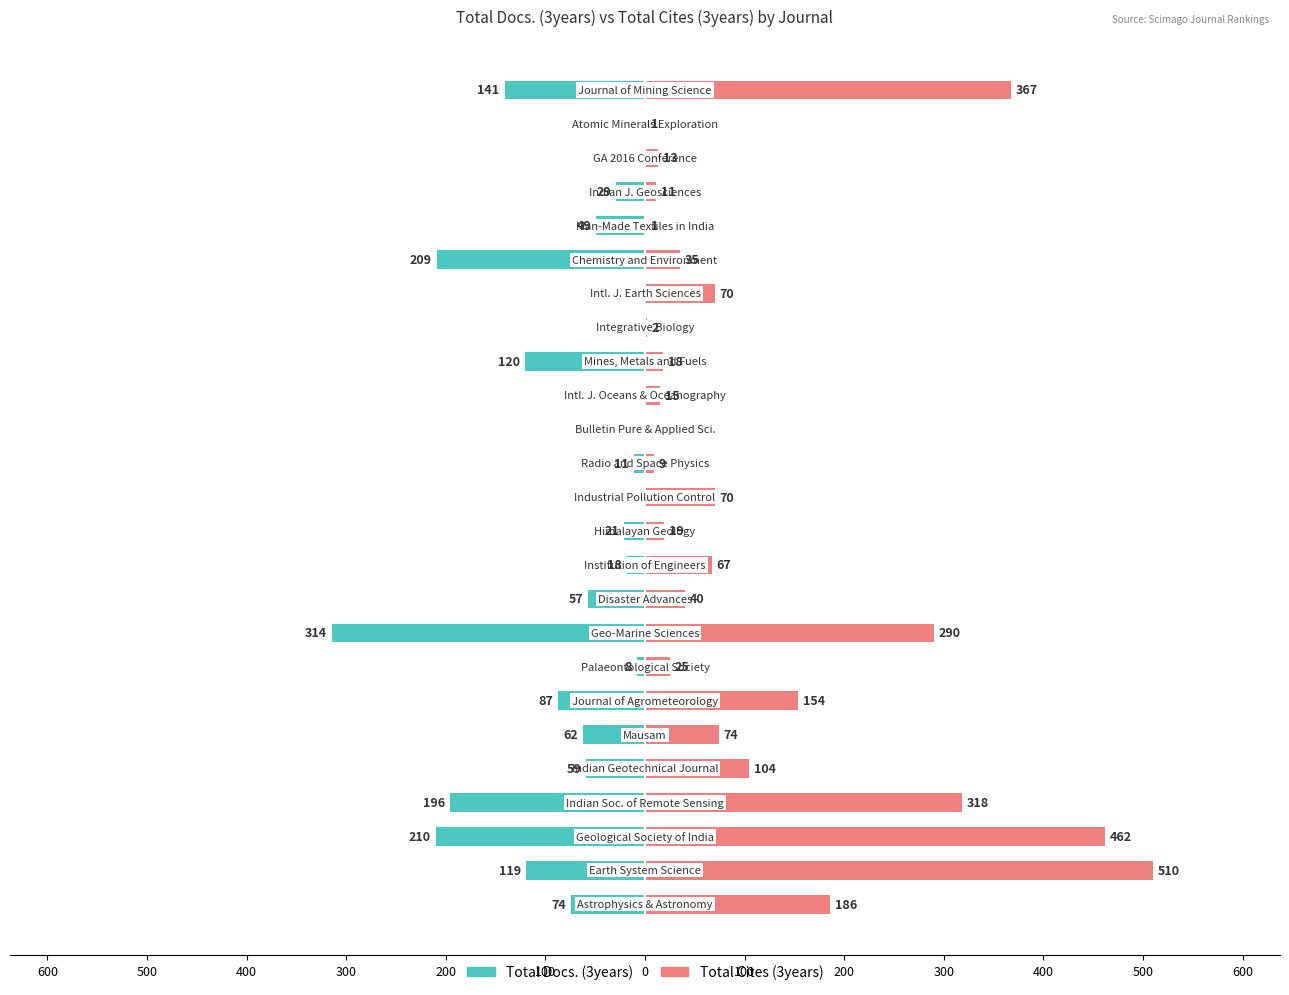

How many data points does each series have?

25